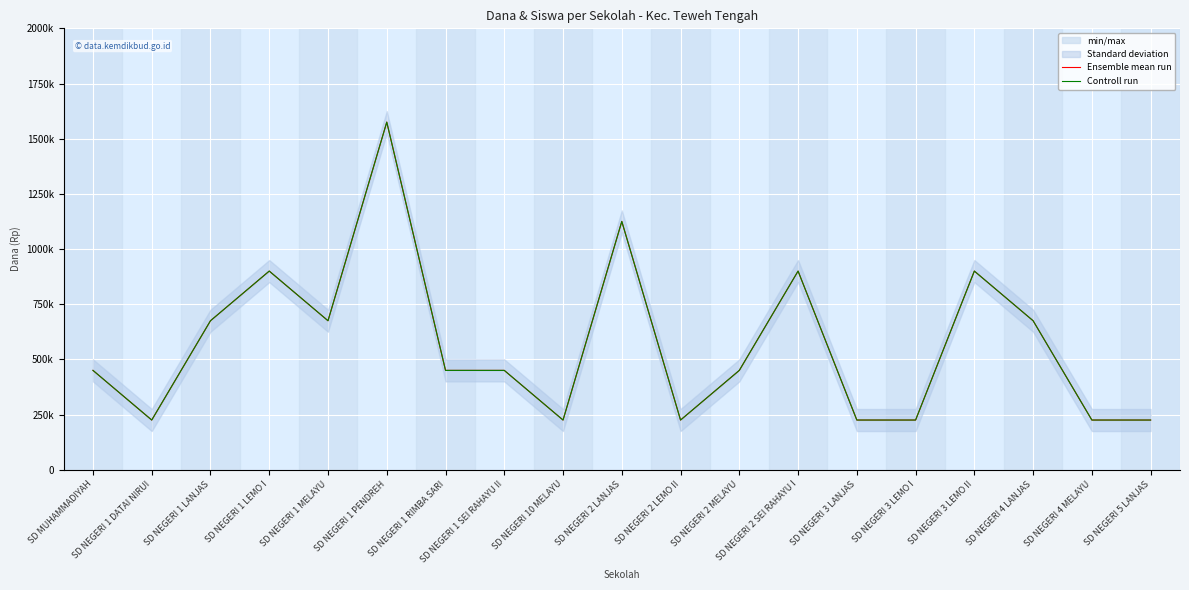

Count the number of categories in the chart.

19